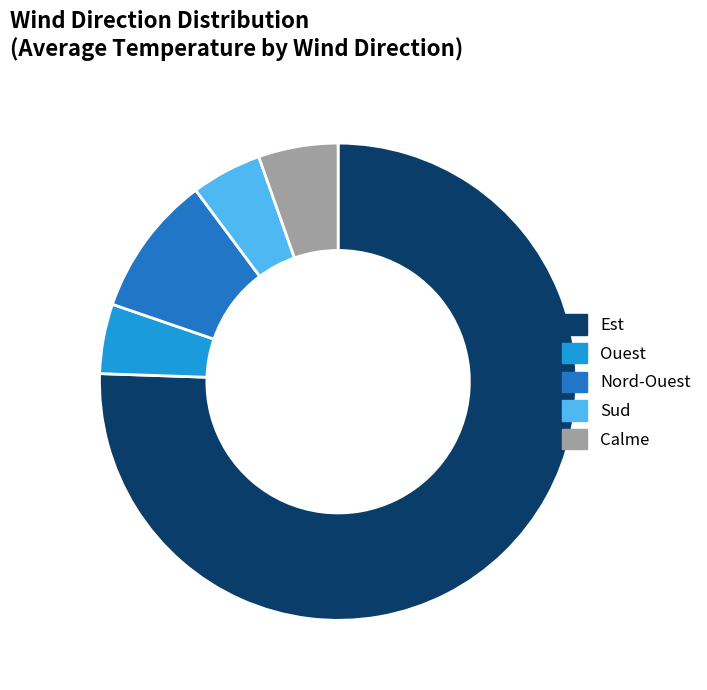

What is the ratio of the value at Calme to the value at Nord-Ouest?

0.6